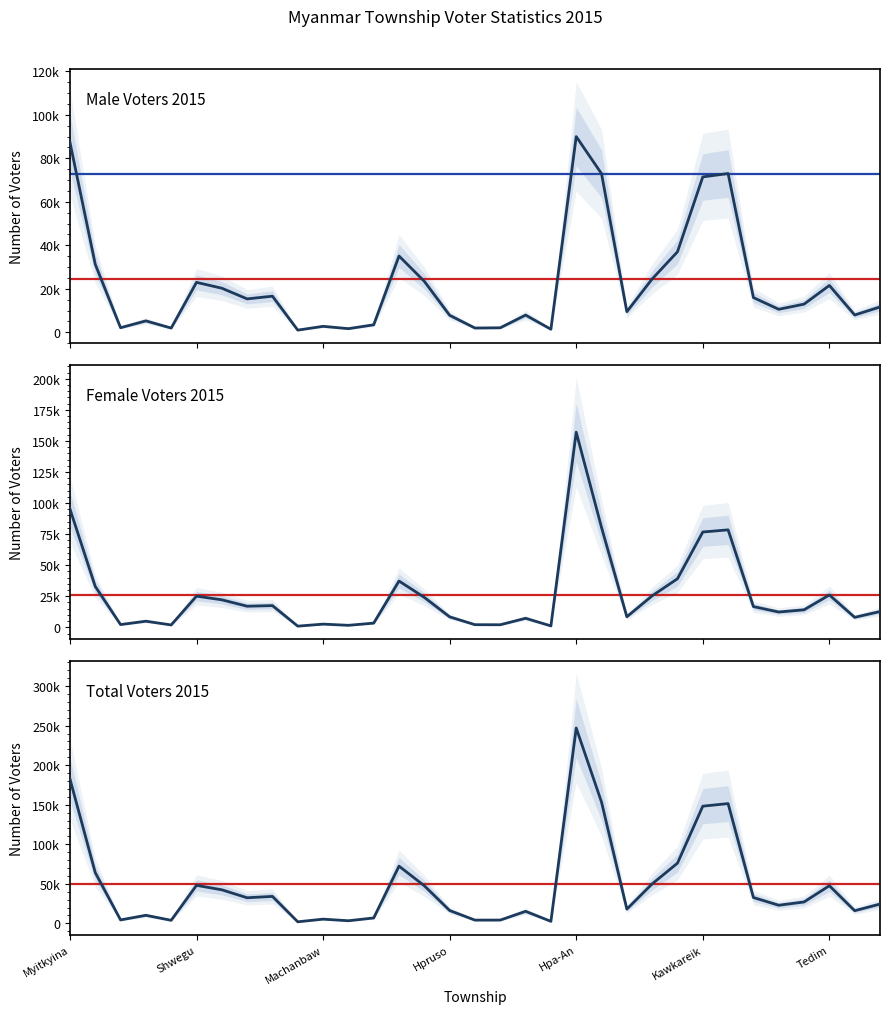

True or false: Female Voters 2015 and Total Voters 2015 intersect in this chart.

False